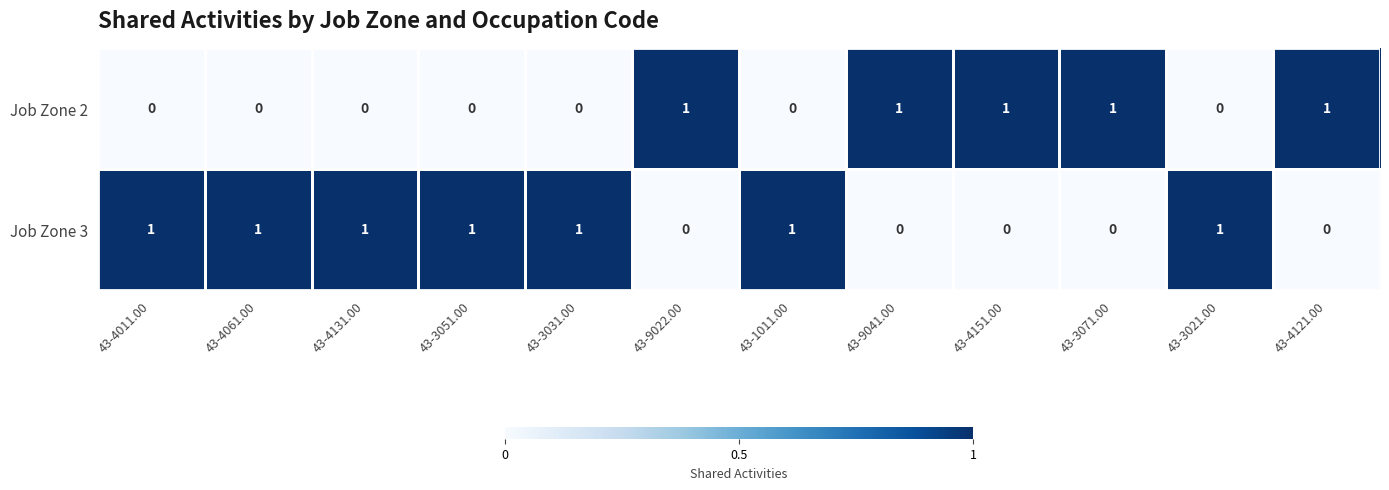

What is the difference between the highest and lowest values at 43-4061.00?

1